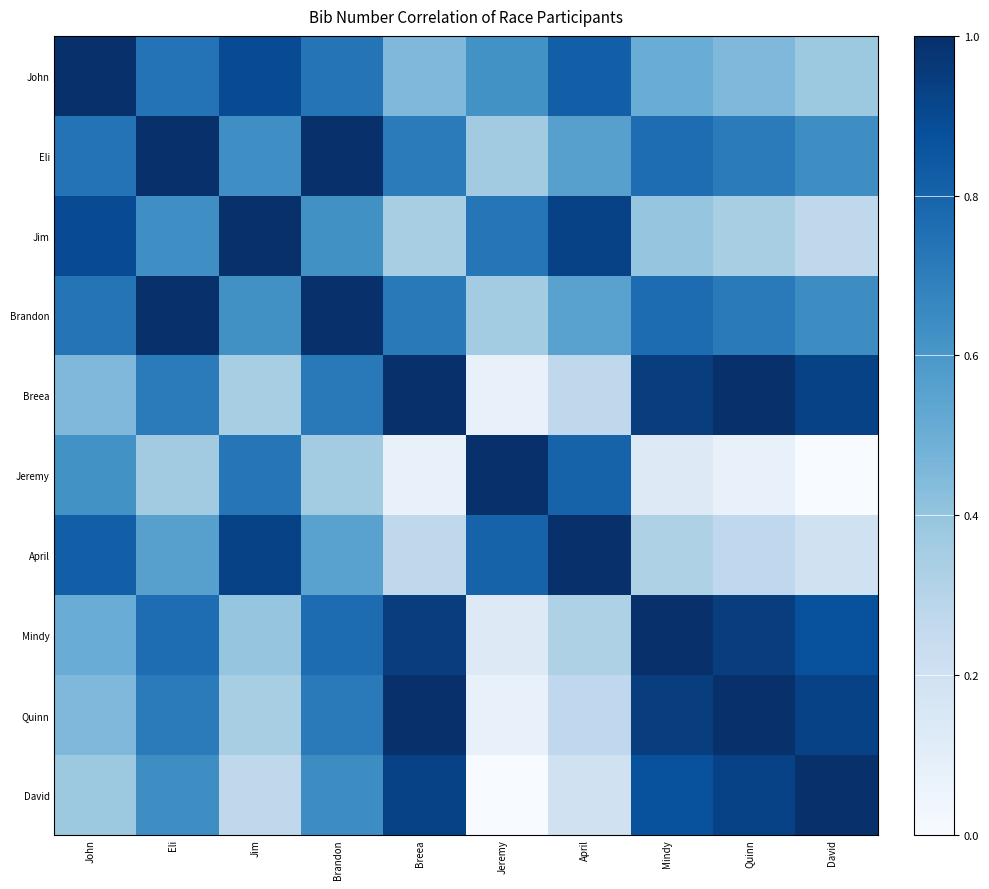

Which has a higher value, April or John?

John